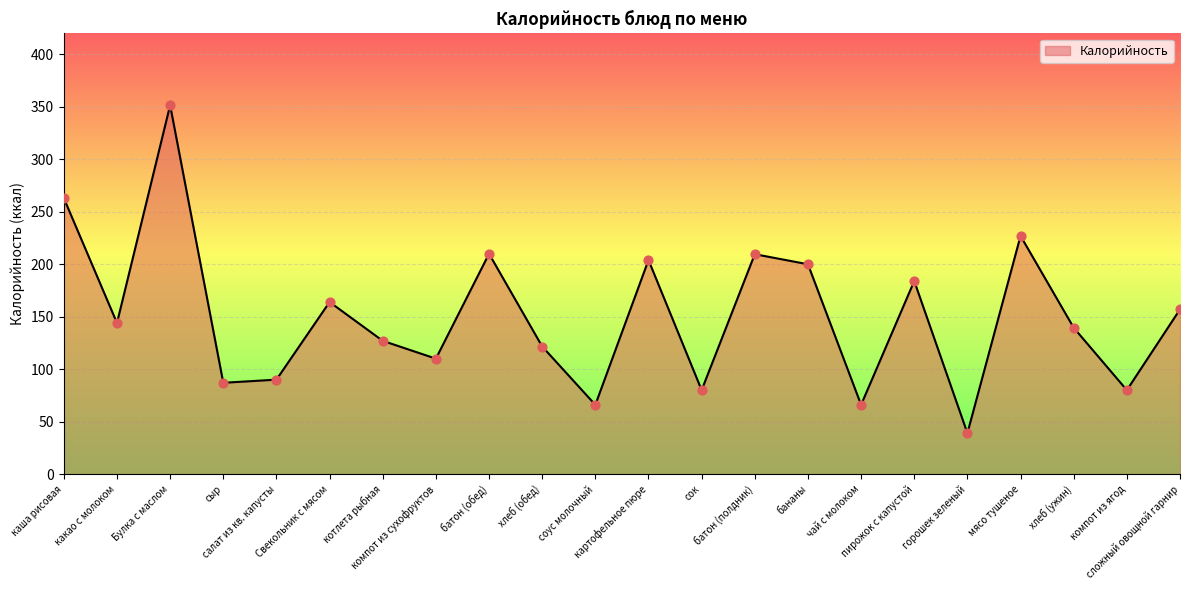

What is the ratio of the value at горошек зеленый to the value at компот из сухофруктов?

0.4